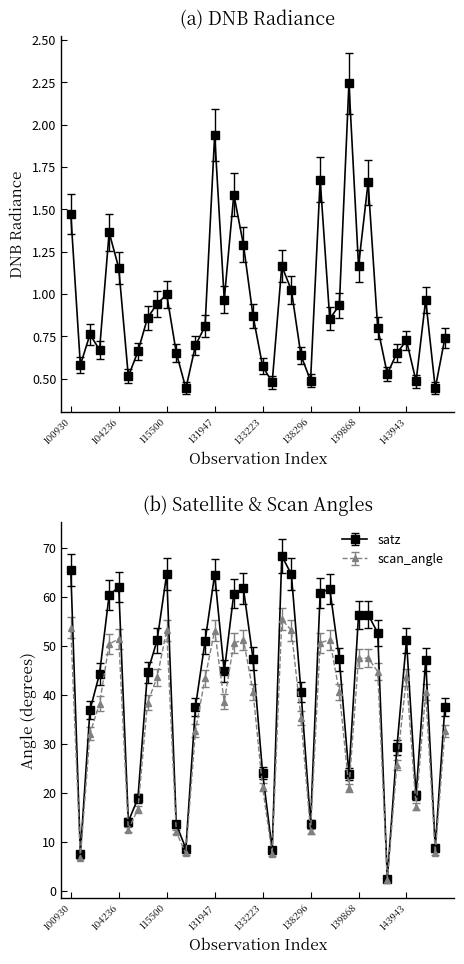

What is the difference between the maximum and minimum values in the satz series?

65.9